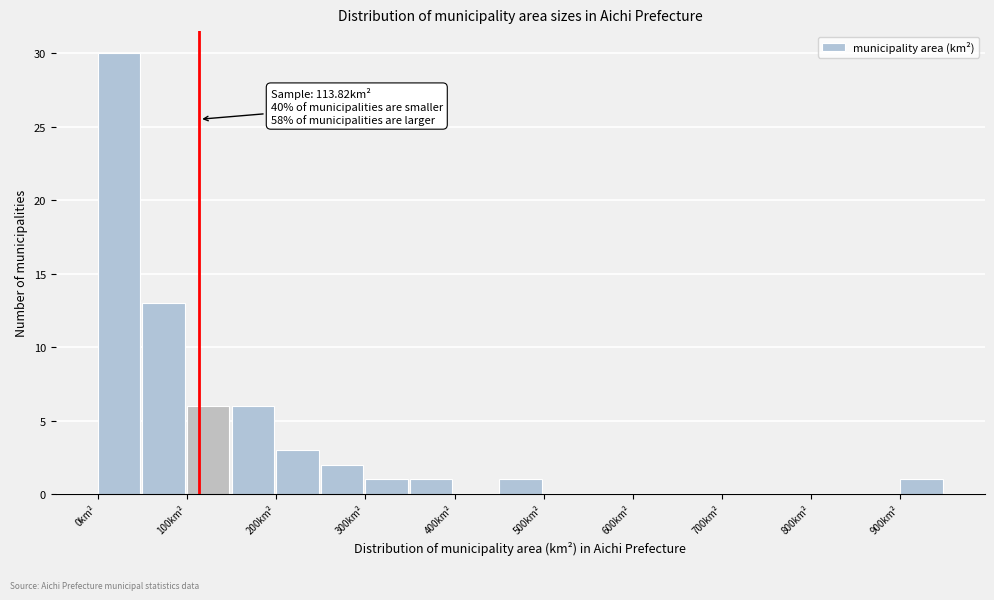

Over which range of the x-axis is the bar tallest?

0 to 50